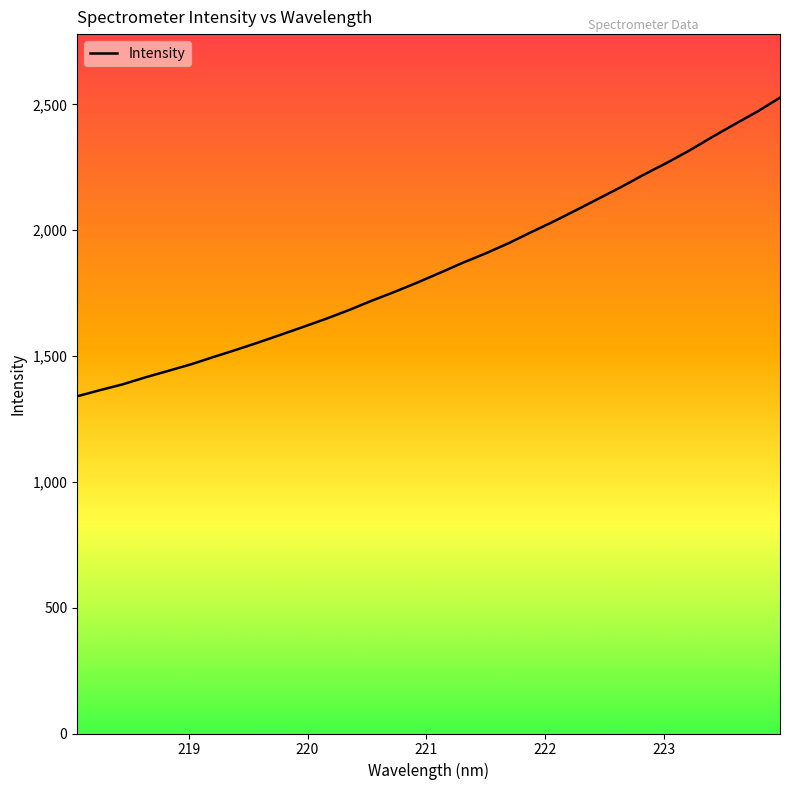

What is the difference between the maximum and minimum values?

1186.6